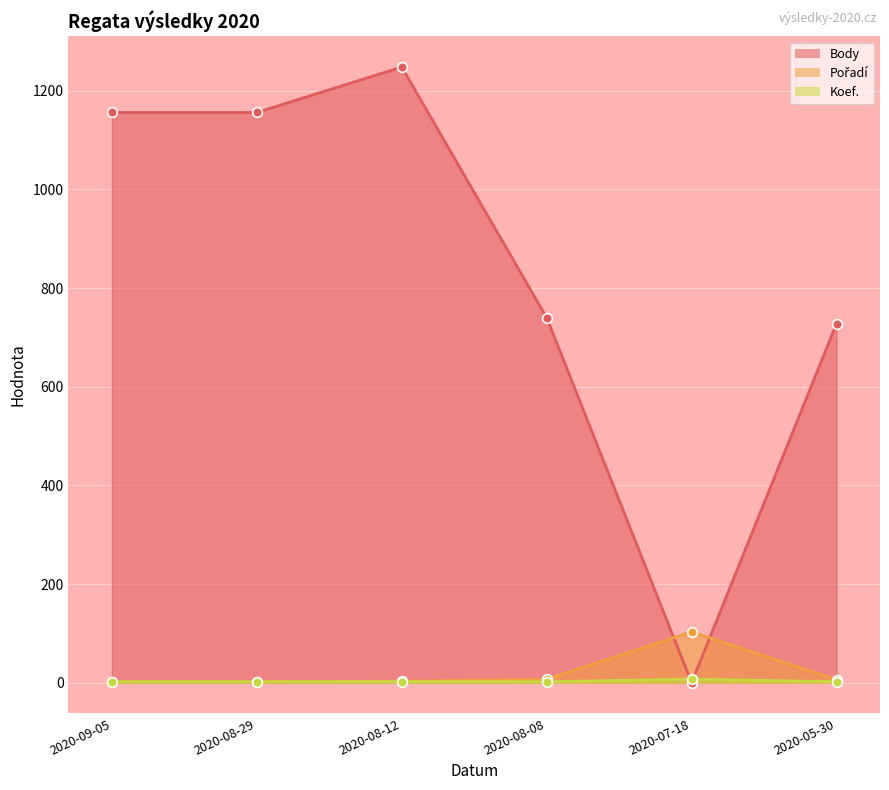

After their last crossing, which series has the higher values: Body or Koef.?

Body